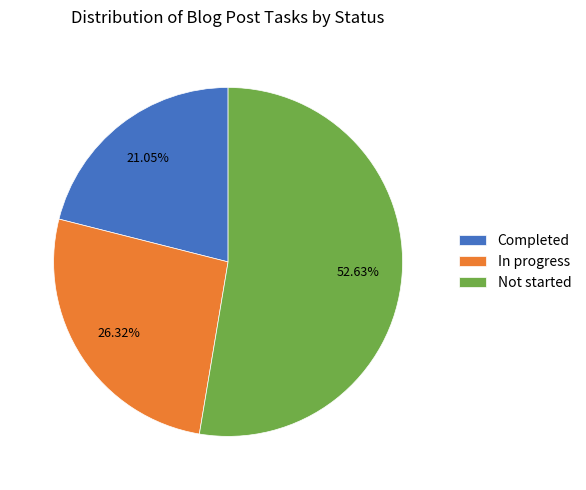

Approximately how many times larger is the value at Completed compared to Not started?

0.4